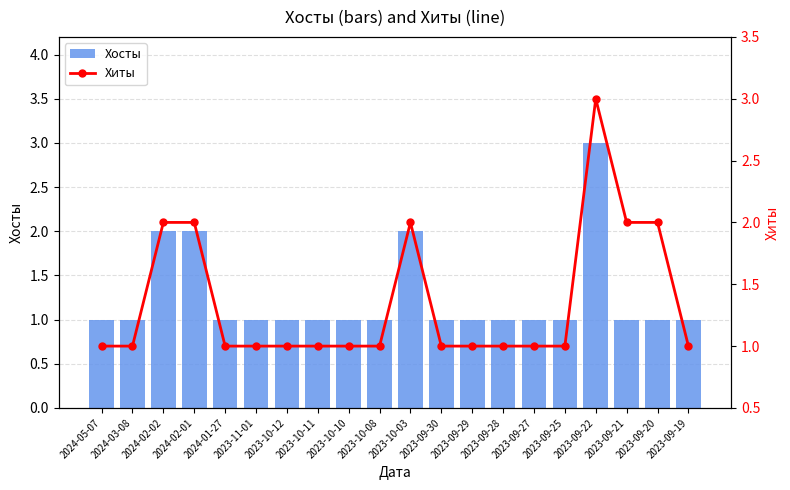

What is the approximate value of Хосты at 2024-05-07?

1